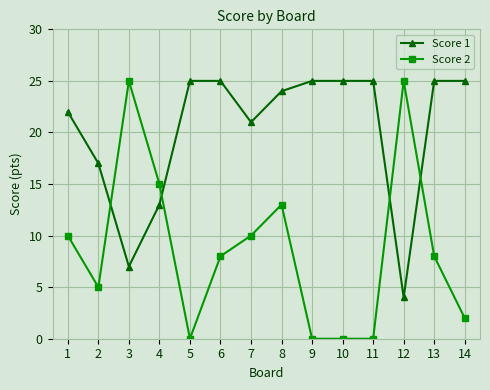

What value does the Score 2 series have at 4, to the nearest 10?

20